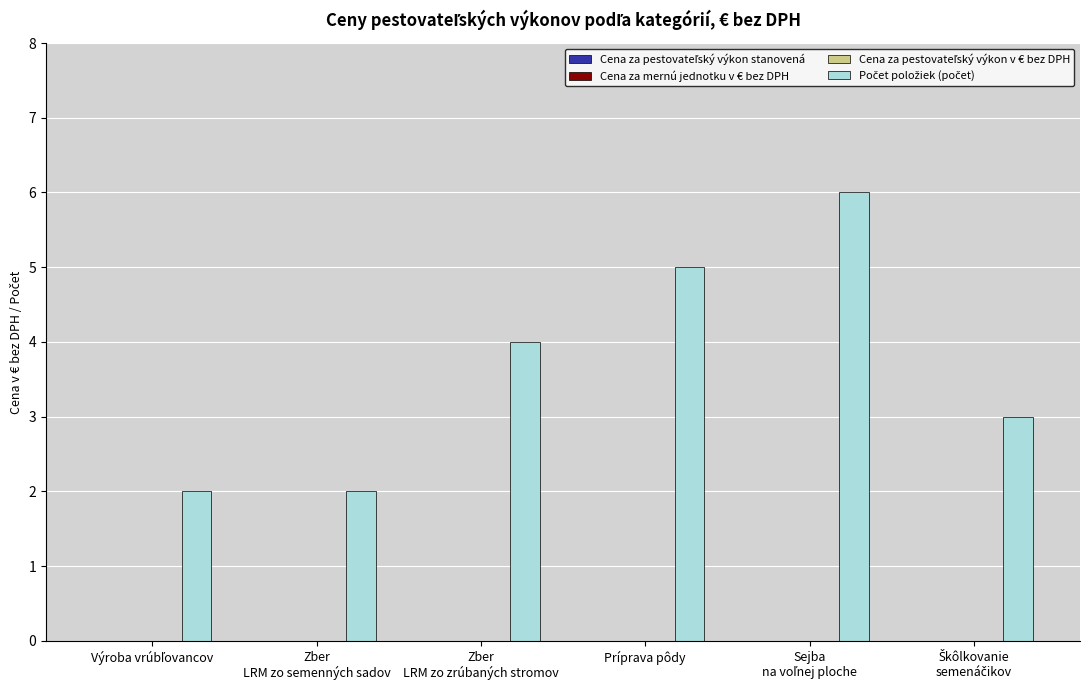

How many bars are there in total?

6